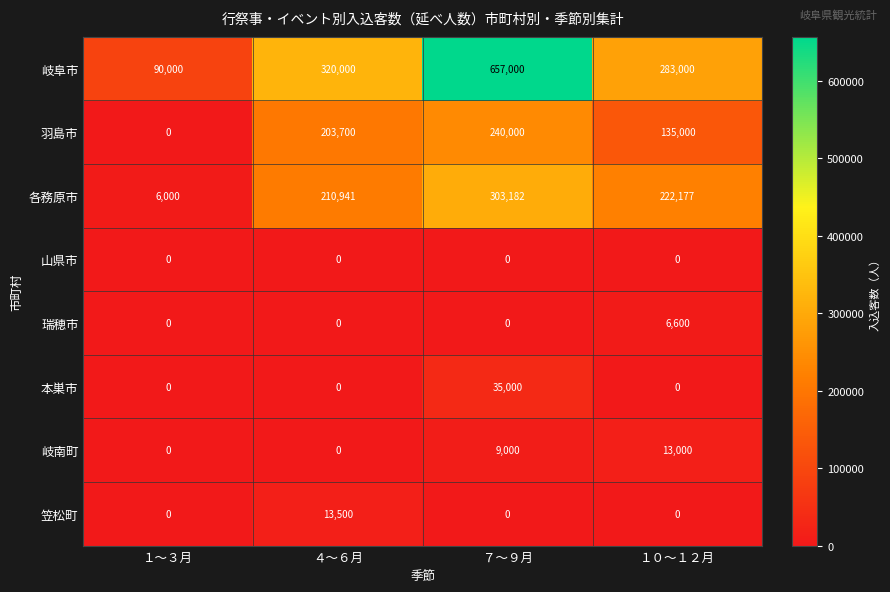

List the series in order of their peak value, lowest first.

山県市, 瑞穂市, 岐南町, 笠松町, 本巣市, 羽島市, 各務原市, 岐阜市